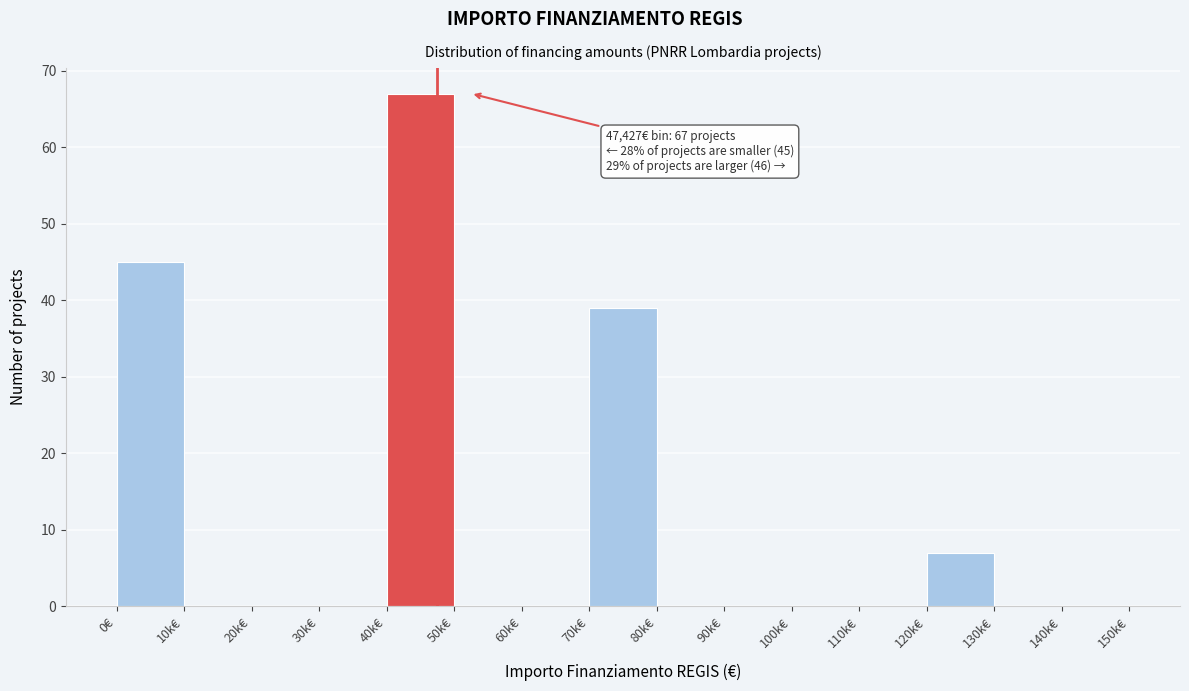

Reading left to right, list all the values displayed in this chart.

0€=45	10k€=0	20k€=0	30k€=0	40k€=67	50k€=0	60k€=0	70k€=39	80k€=0	90k€=0	100k€=0	110k€=0	120k€=7	130k€=0	140k€=0